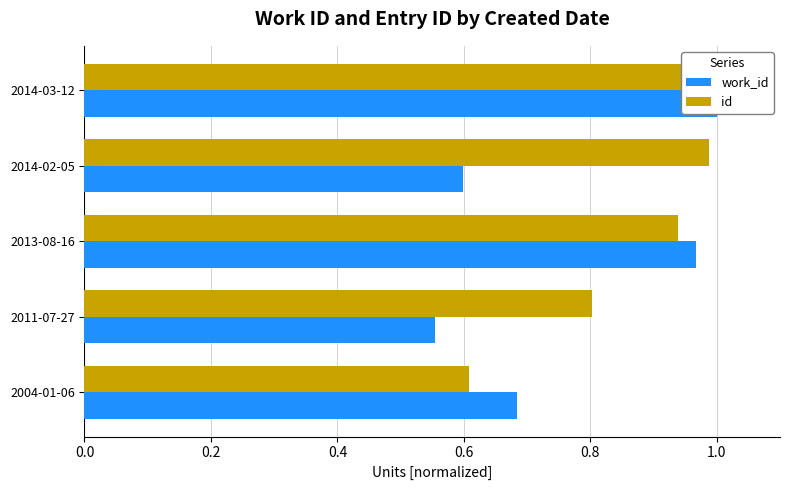

Read the work_id value at 2014-03-12.

1.0